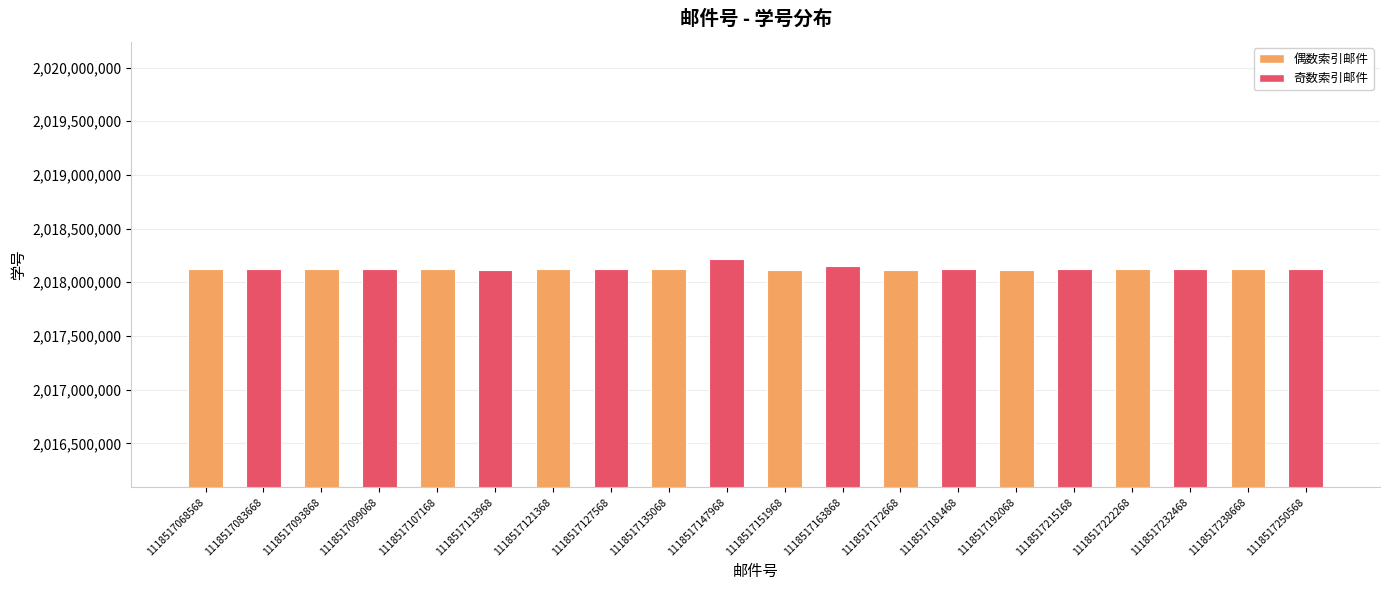

Is it true that the value at 1118517135068 is 811479118?

False